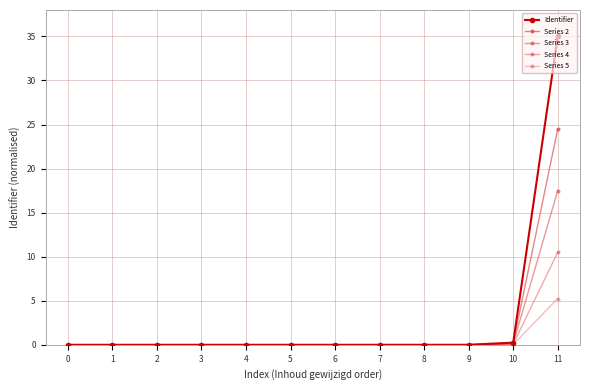

True or false: Identifier and Series 4 cross at least once.

False